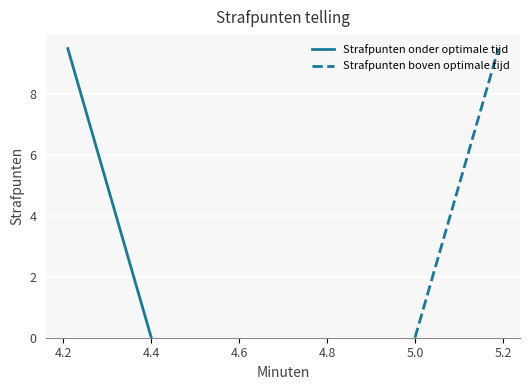

What is the sum of all Strafpunten onder optimale tijd values?

95.0